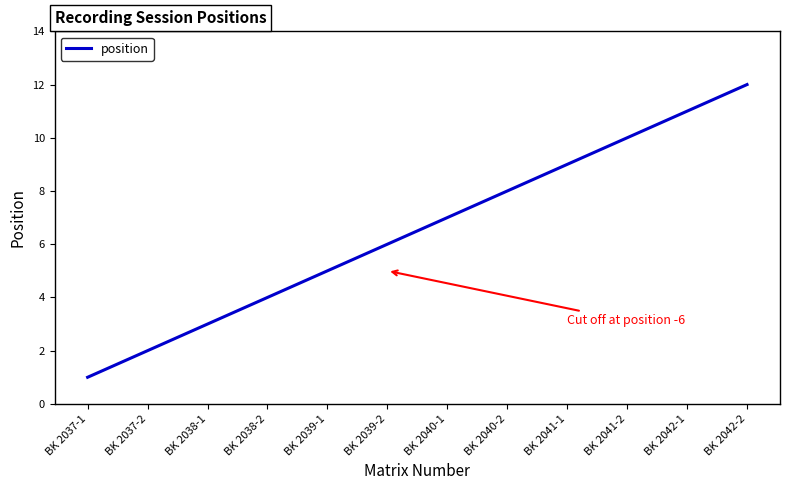

Does the chart have visible grid lines?

No